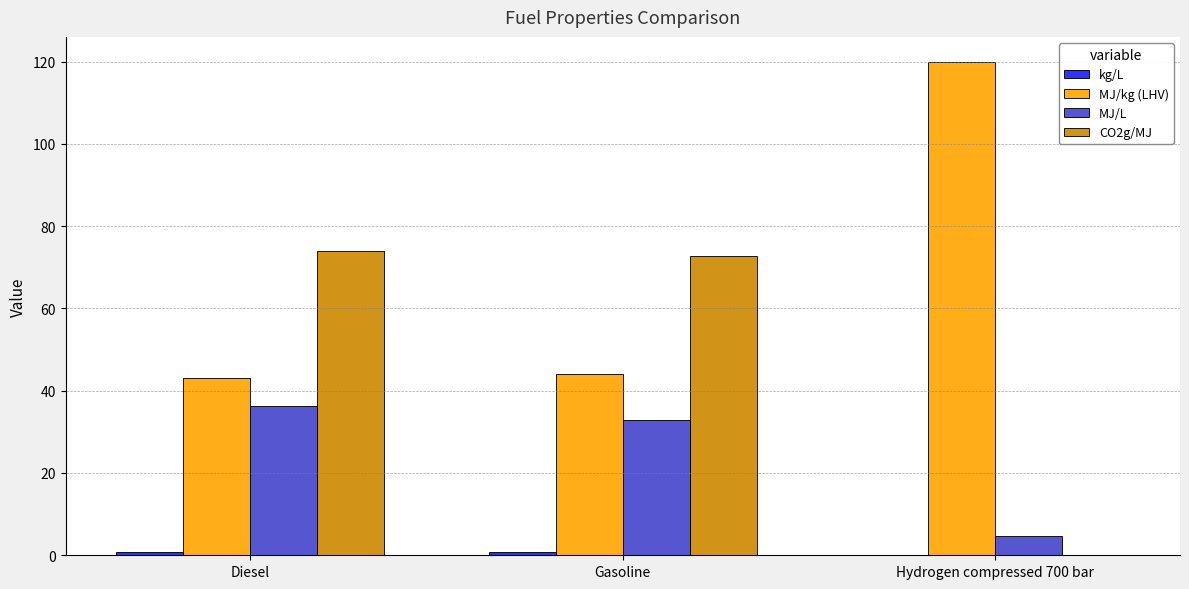

What is the maximum value for MJ/kg (LHV)?

120.0